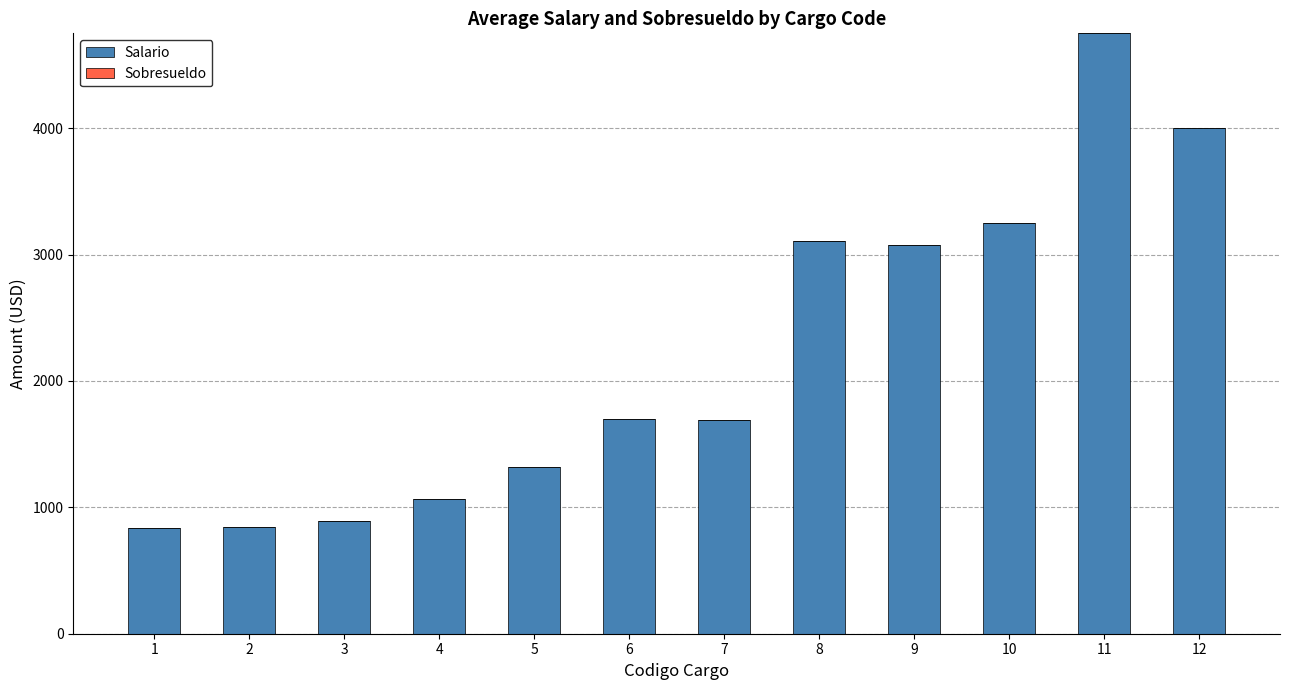

Is it true that the value at 8 is 861.8?

False